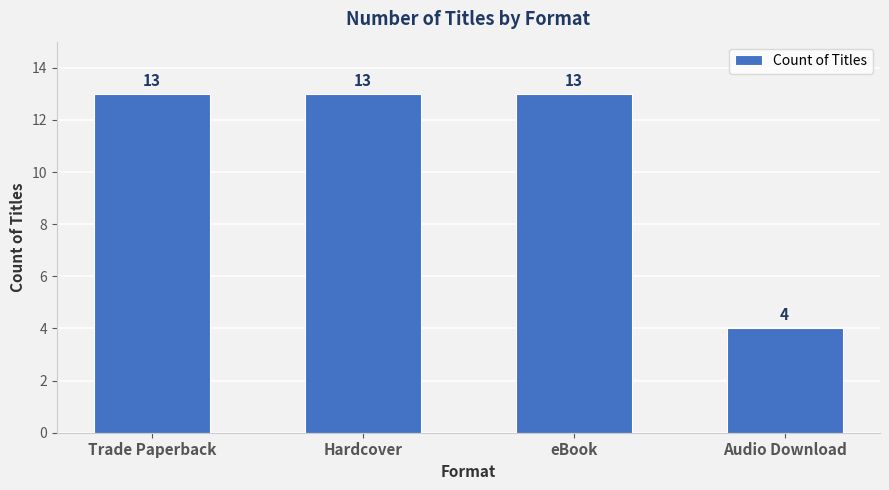

What is the difference between the second highest and minimum values?

9